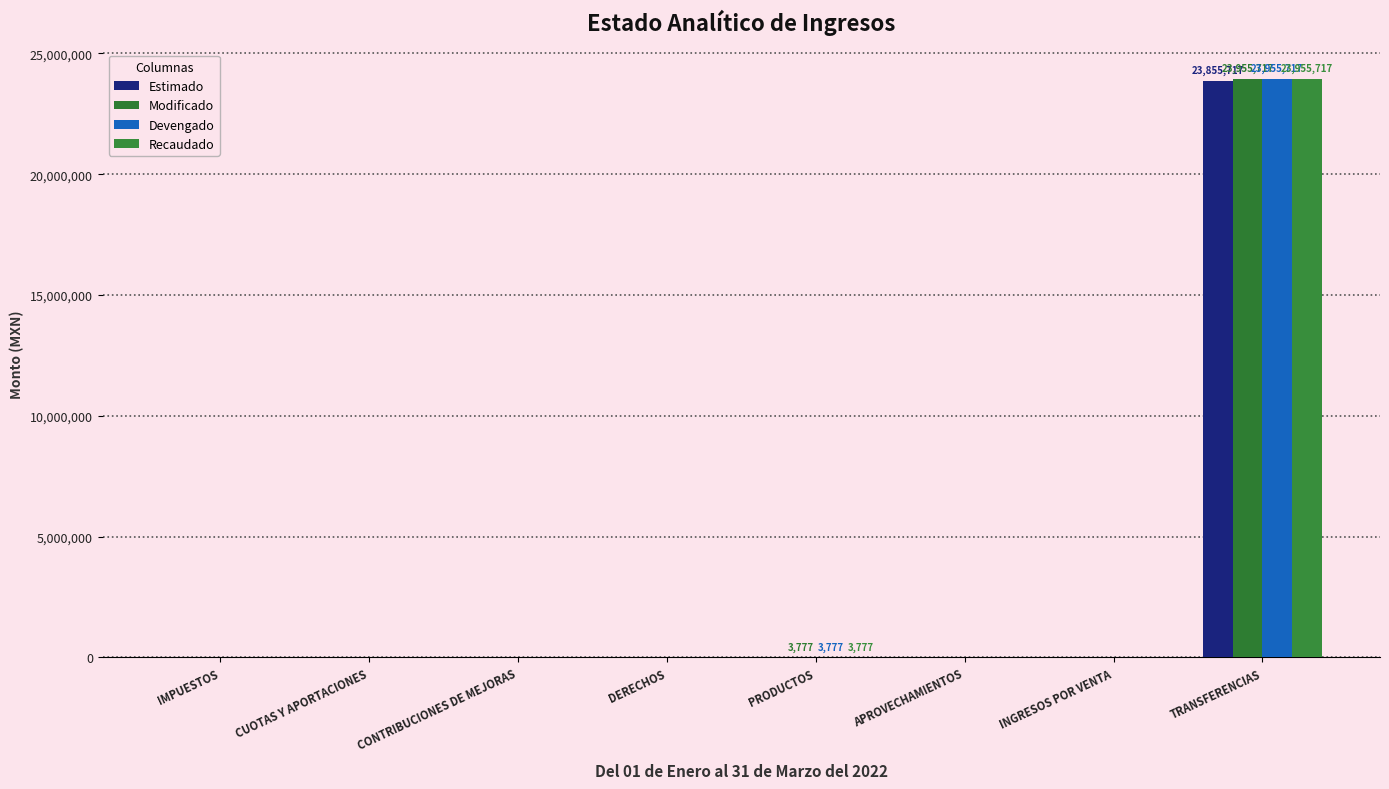

What is the difference between the maximum and minimum values in the Devengado series?

23955717.0